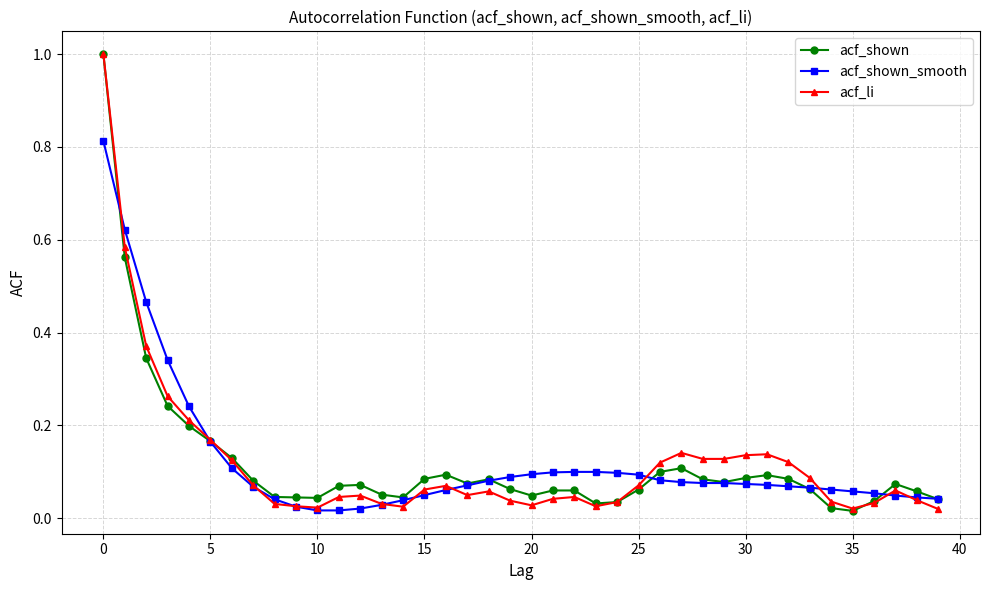

True or false: acf_li has more than 1 interior local peaks.

True